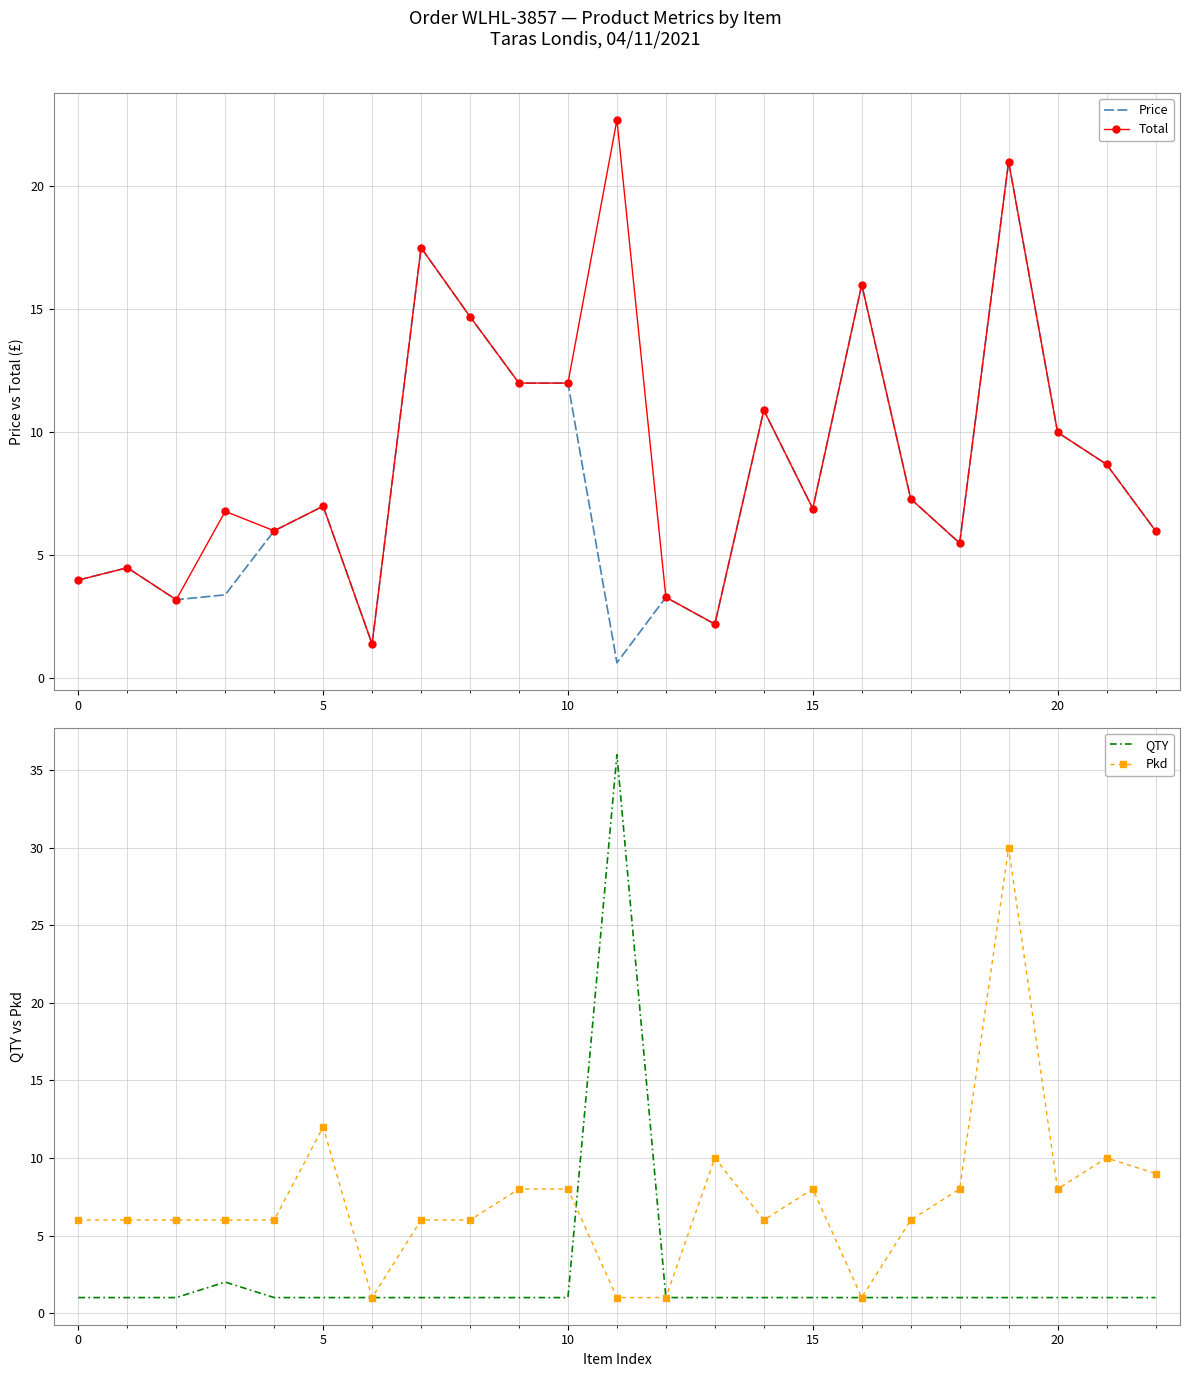

Which series has the widest spread of values?

QTY